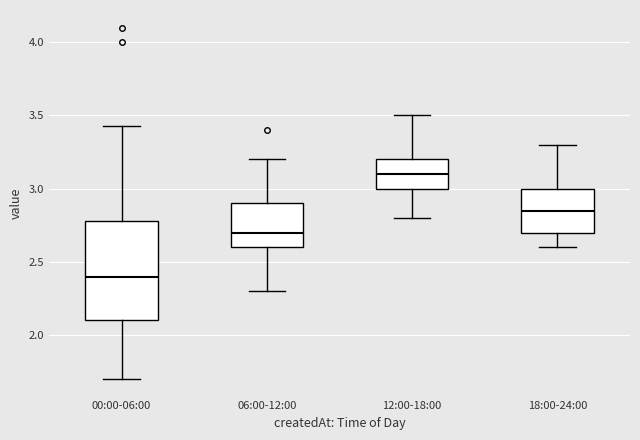

Reading left to right, transcribe this box plot: for each box, give where its median line is, the range the box spans, and where its two whiskers end, as read against the y-axis. The values are not printed on the chart, so give them approximately, as read against the axis.

00:00-06:00: median 2.40, box 2.10 to 2.80, whiskers 1.70 to 3.45
06:00-12:00: median 2.70, box 2.60 to 2.90, whiskers 2.30 to 3.20
12:00-18:00: median 3.10, box 3.00 to 3.20, whiskers 2.80 to 3.50
18:00-24:00: median 2.85, box 2.70 to 3.00, whiskers 2.60 to 3.30